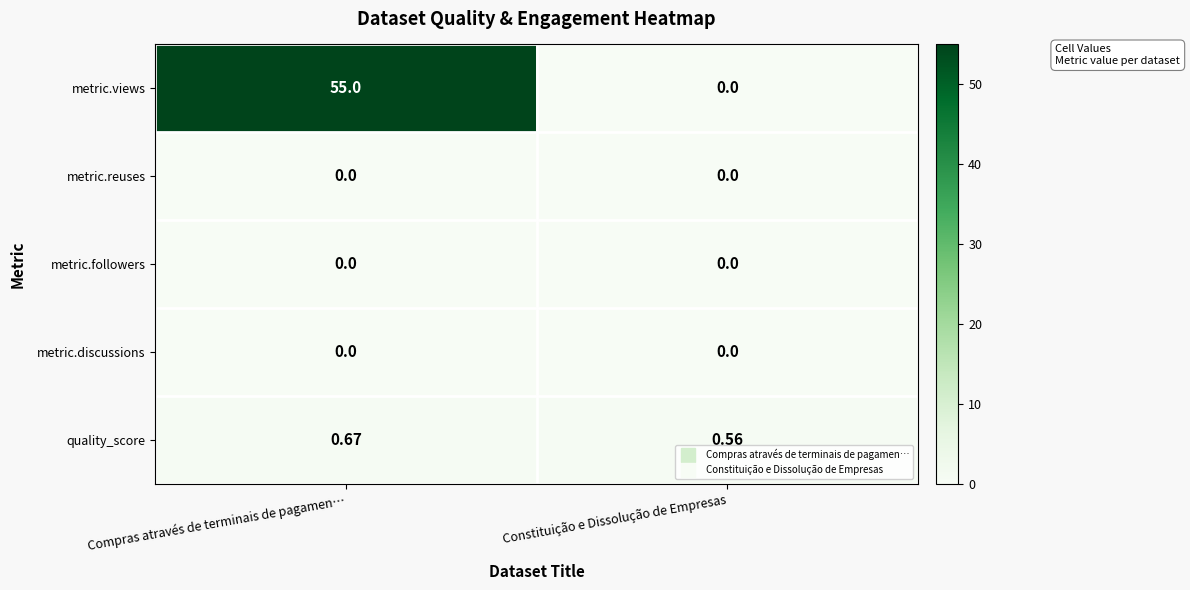

What is the total value across all series at Compras através de terminais de pagamen…?

55.7